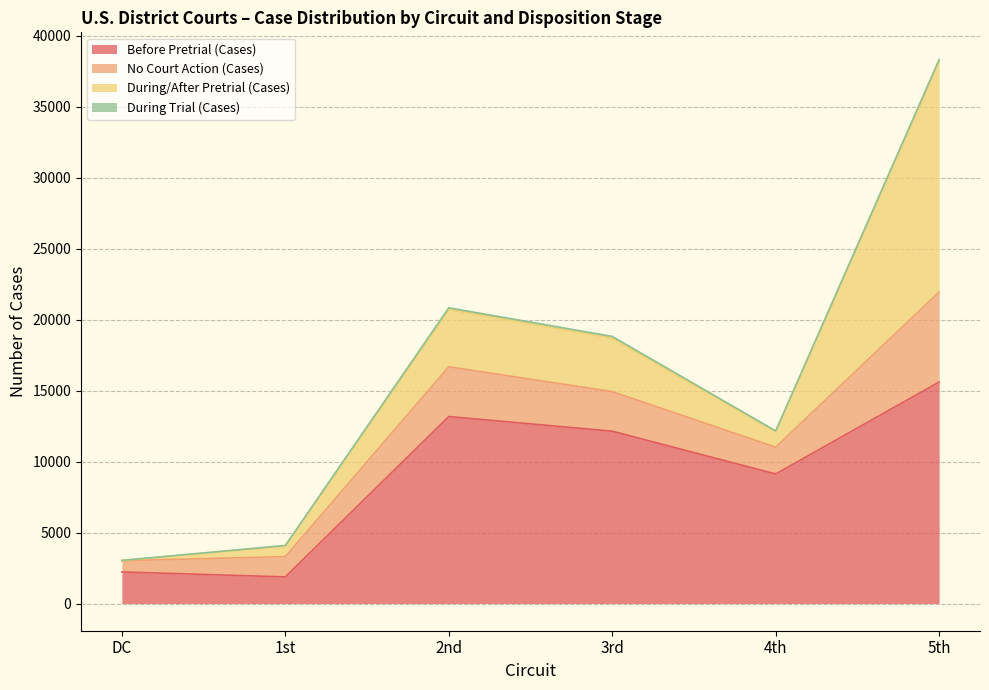

Does the chart display data point markers on the line(s)?

No